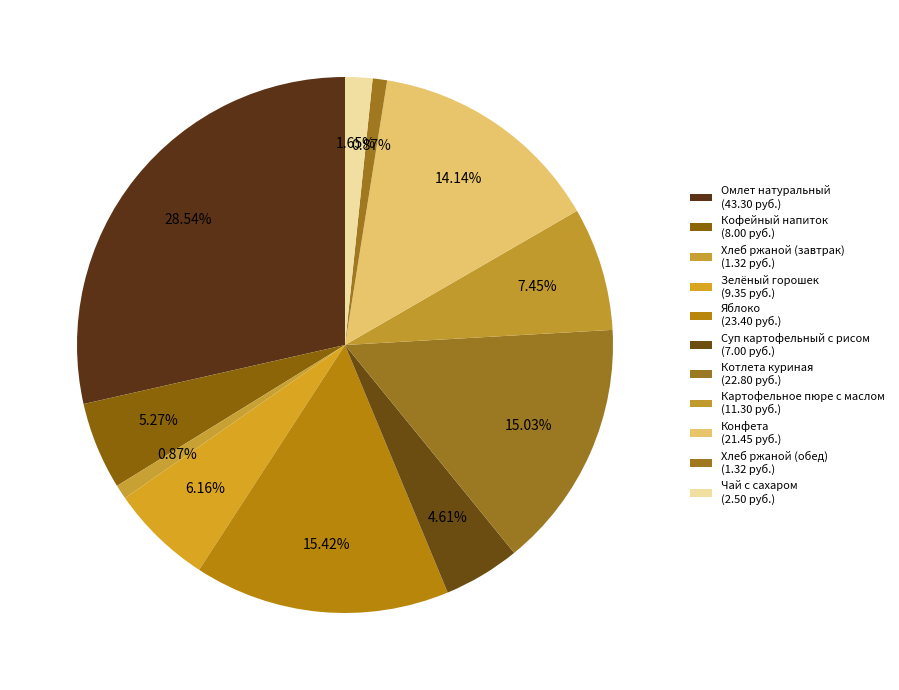

What percentage is the Омлет натуральный slice, to the nearest percent?

29%